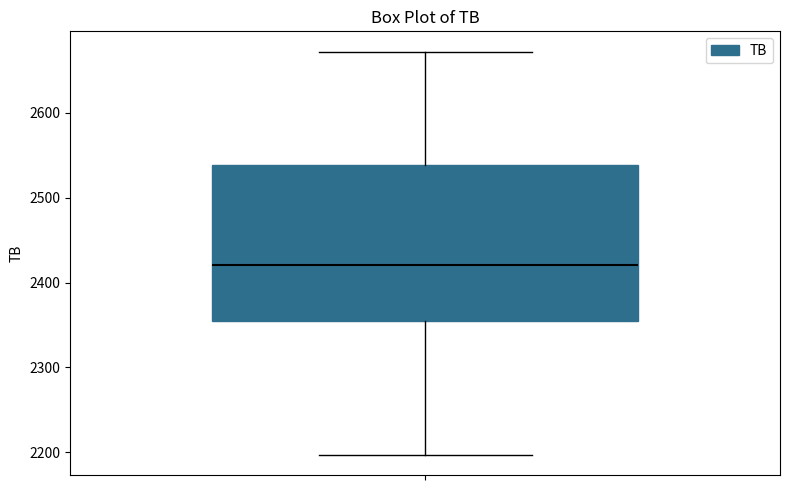

Transcribe this box plot: give where the median line is, the range the box spans, and where the two whiskers end, as read against the y-axis. The values are not printed on the chart, so give them approximately, as read against the axis.

median 2420, box 2350 to 2540, whiskers 2200 to 2670